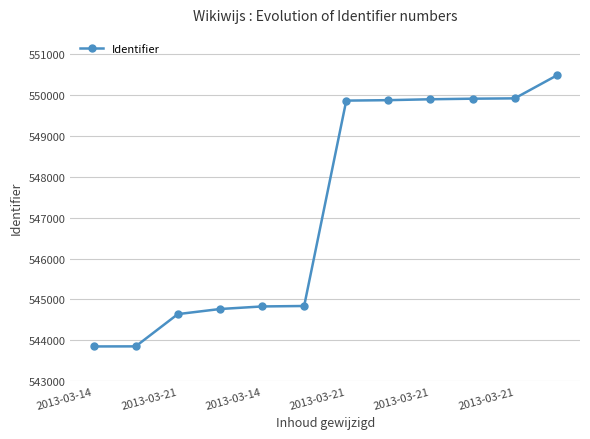

What is the value of the 8th point from the left?

549878